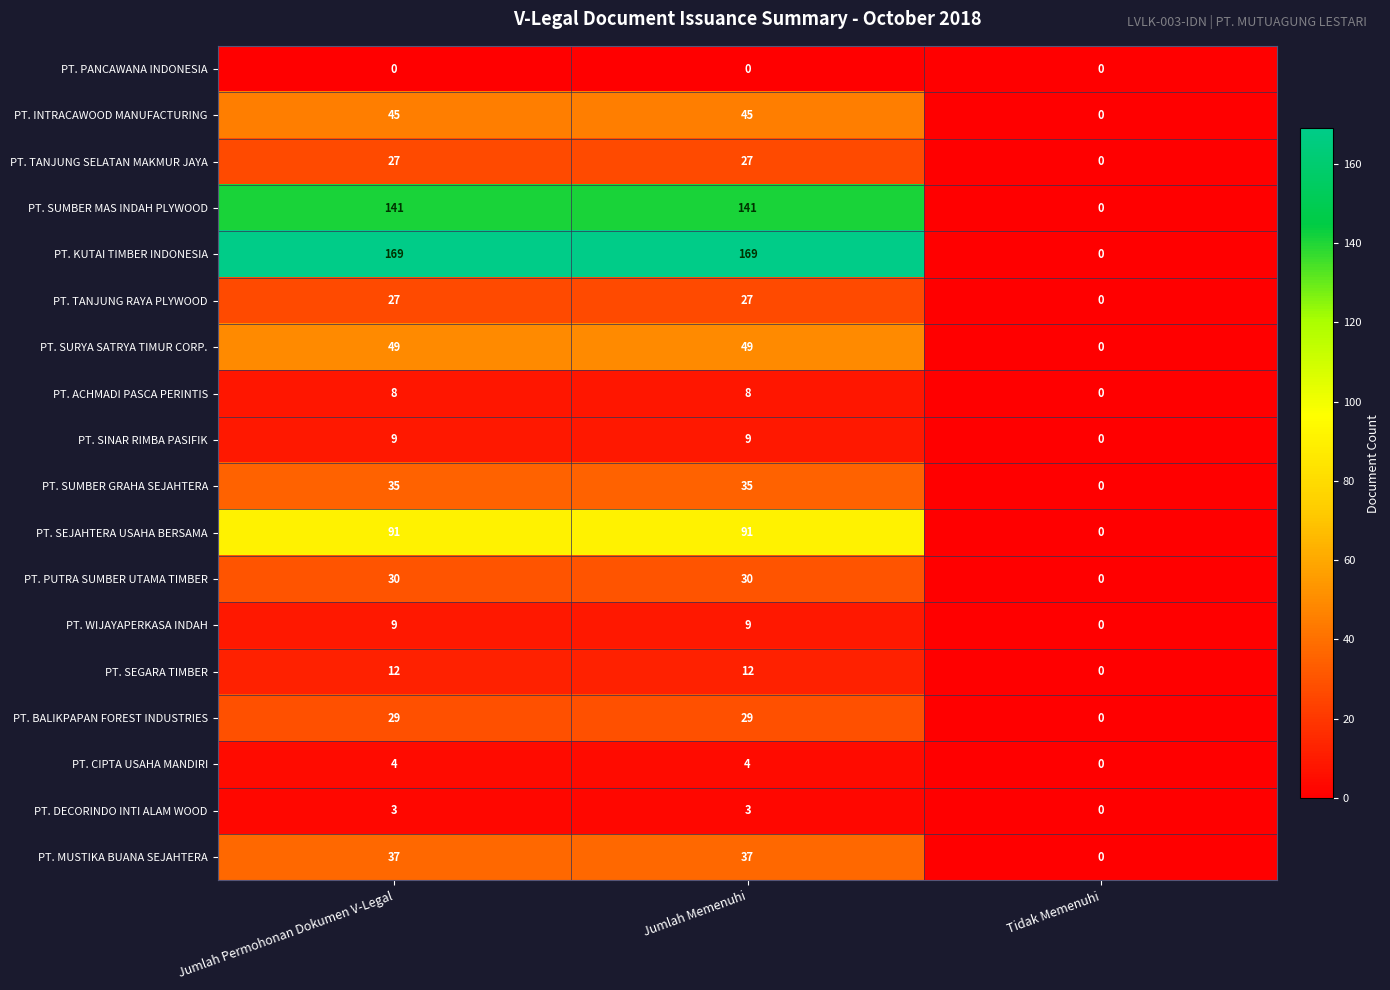

What is the spread (max minus min) of values at Jumlah Memenuhi?

169